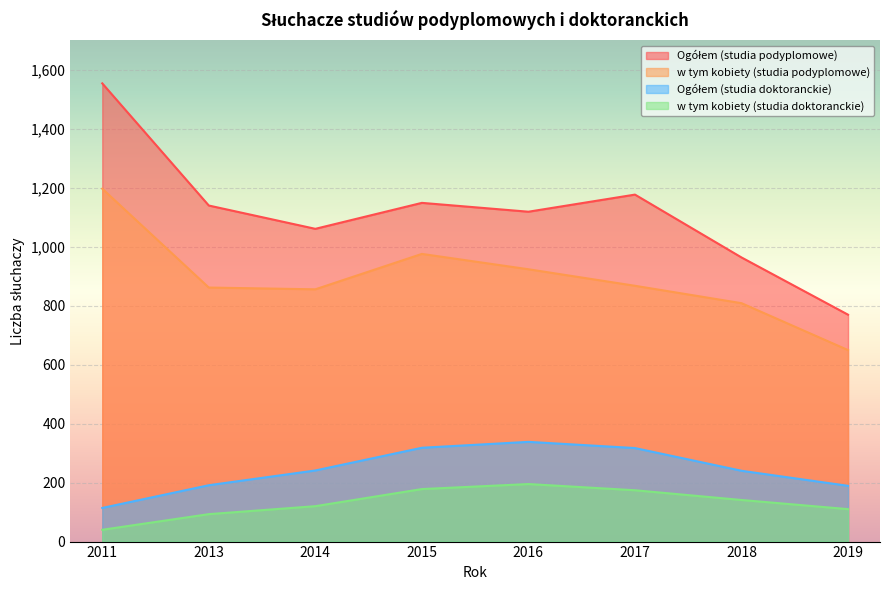

Where is the first local maximum for Ogółem (studia podyplomowe)?

2015